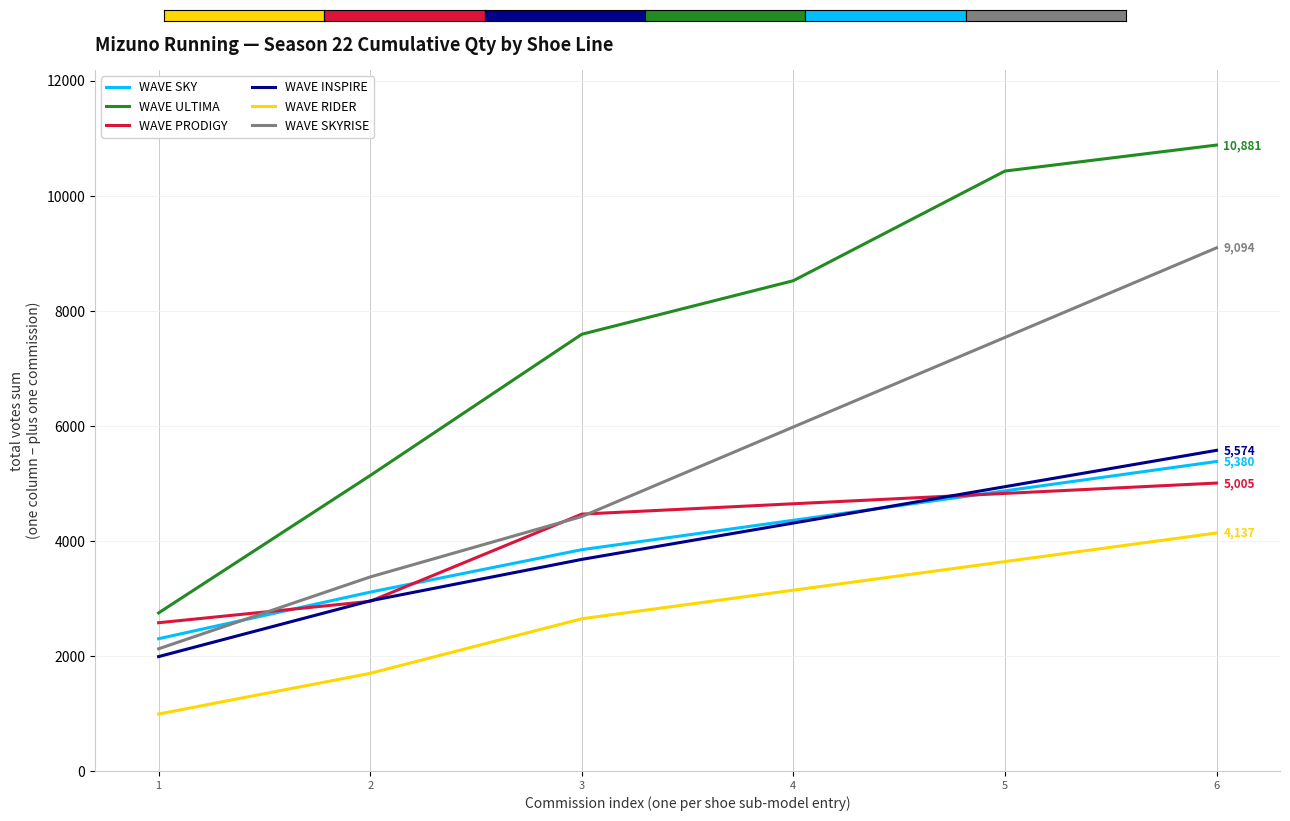

What is the difference between the WAVE PRODIGY values at 6 and 1?

2428